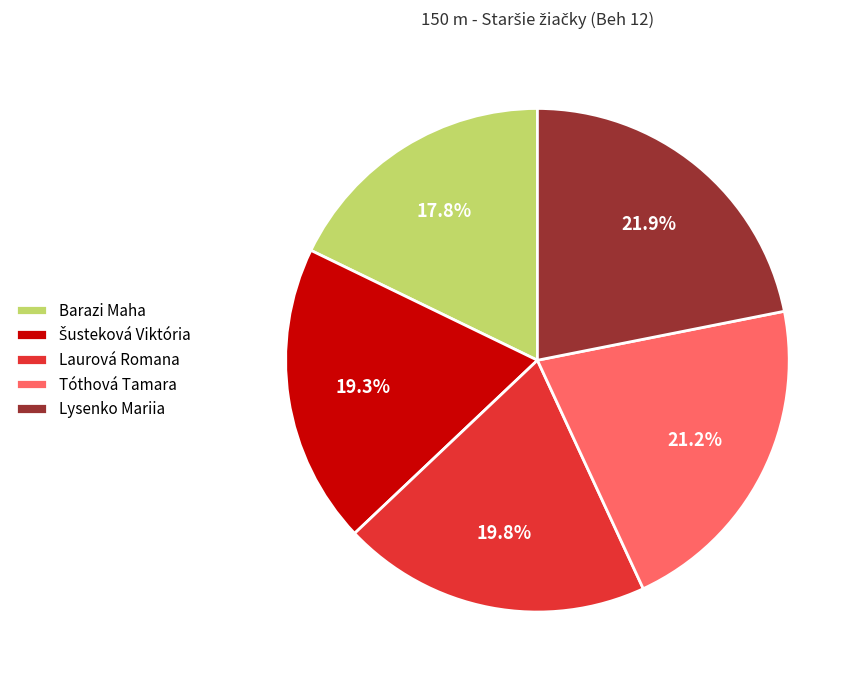

What is the ratio of the value at Laurová Romana to the value at Lysenko Mariia?

0.9